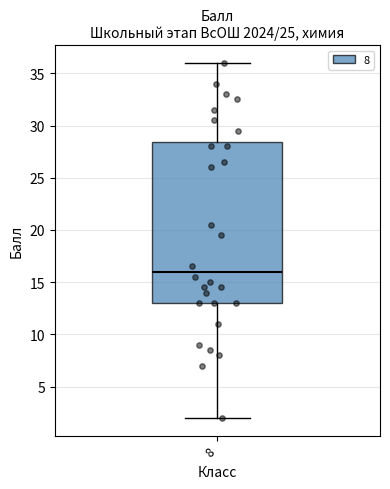

Transcribe this box plot: give where the median line is, the range the box spans, and where the two whiskers end, as read against the y-axis. The values are not printed on the chart, so give them approximately, as read against the axis.

median 16.0, box 13.0 to 28.5, whiskers 2.0 to 36.0